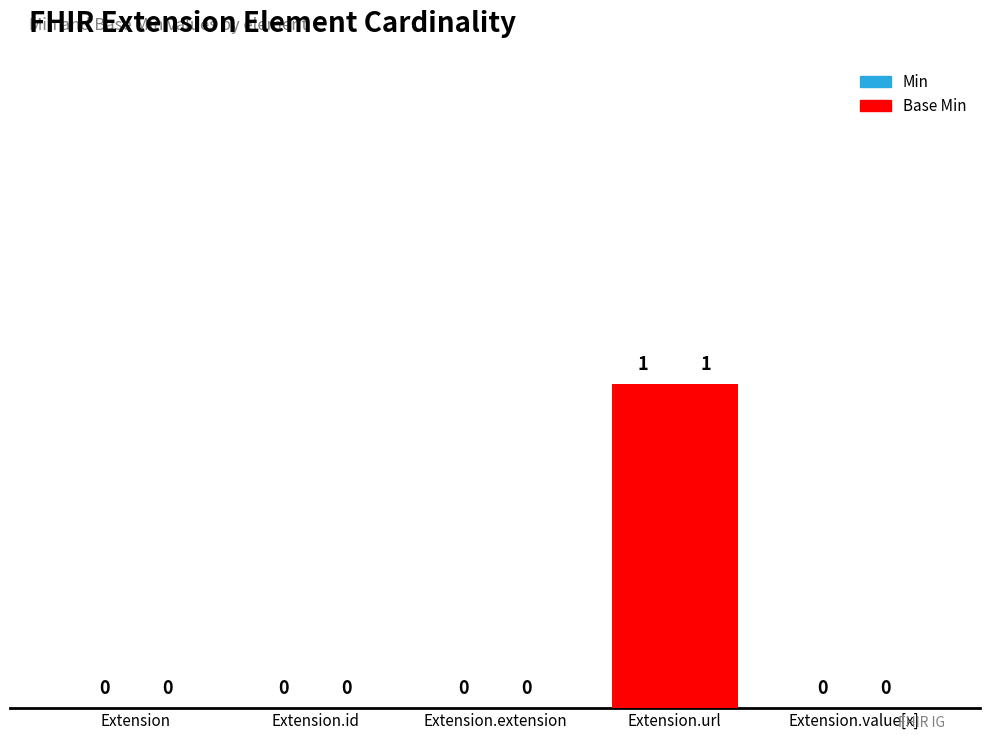

Reading right to left, what are all the values shown in this chart?

Min: 0	1	0	0	0
Base Min: 0	1	0	0	0